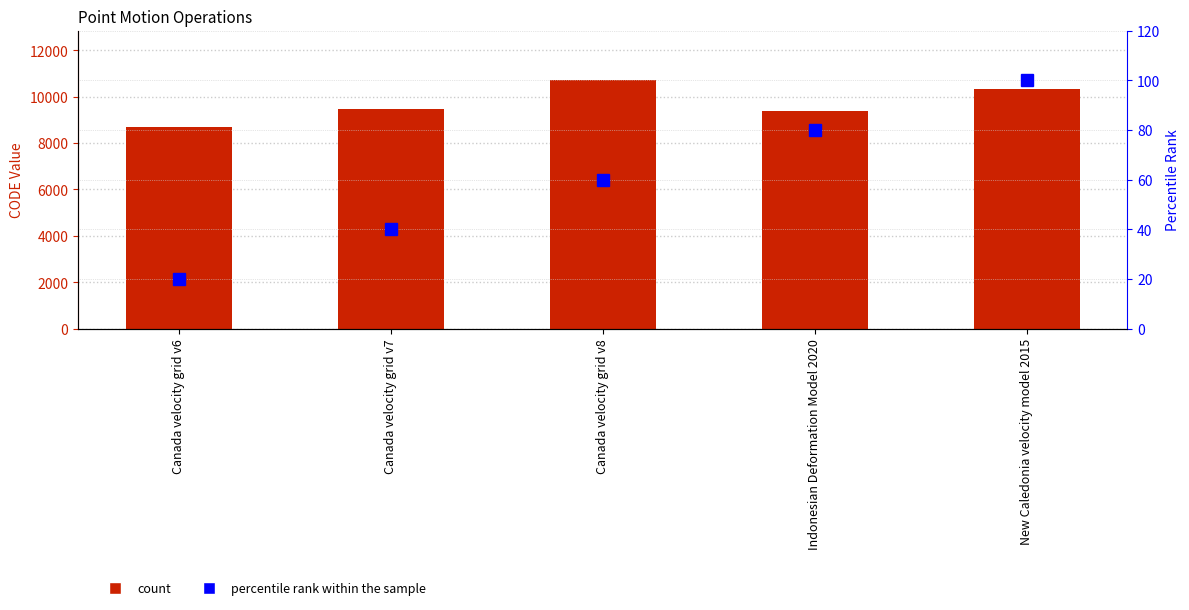

Where does the CODE series first go above 9483?

Canada velocity grid v8